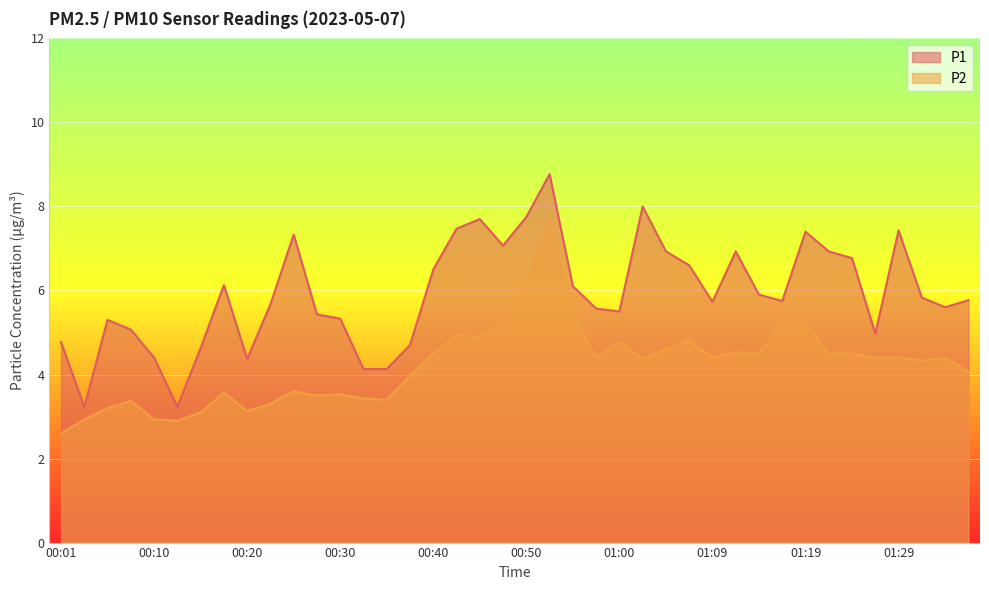

Reading right to left, list all the values displayed in this chart.

P1: 5.8	5.6	5.8	7.4	5.0	6.8	6.9	7.4	5.8	5.9	6.9	5.7	6.6	6.9	8.0	5.5	5.6	6.1	8.8	7.8	7.1	7.7	7.5	6.5	4.7	4.1	4.1	5.3	5.4	7.3	5.7	4.4	6.1	4.6	3.2	4.4	5.1	5.3	3.2	4.8
P2: 4.1	4.4	4.3	4.4	4.4	4.5	4.5	5.2	5.2	4.5	4.5	4.4	4.8	4.6	4.4	4.8	4.4	5.4	7.7	6.2	5.2	4.9	4.9	4.5	4.0	3.4	3.4	3.5	3.5	3.6	3.3	3.1	3.6	3.1	2.9	2.9	3.4	3.2	2.9	2.6